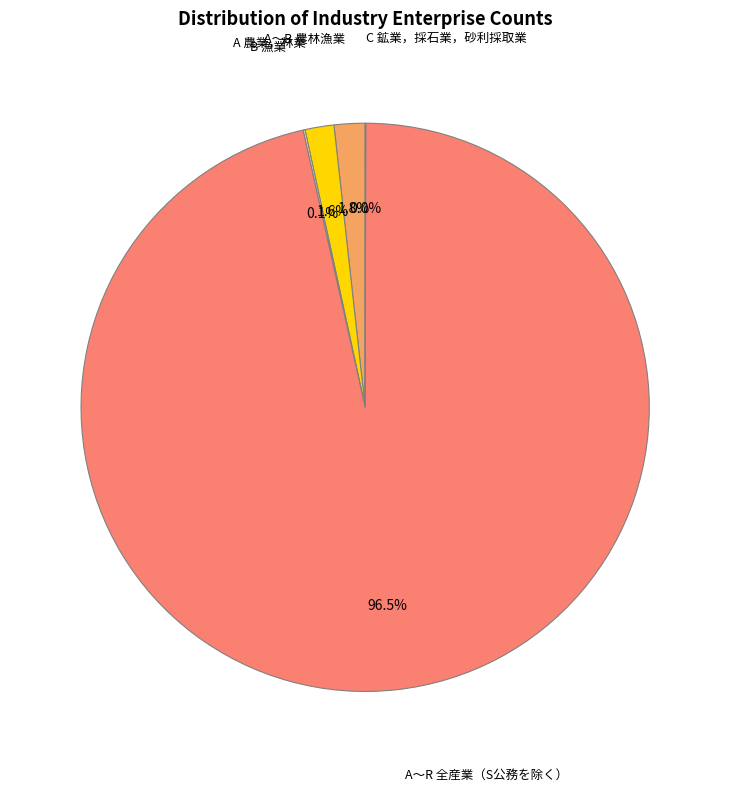

Is there any slice that represents more than half of the pie?

Yes